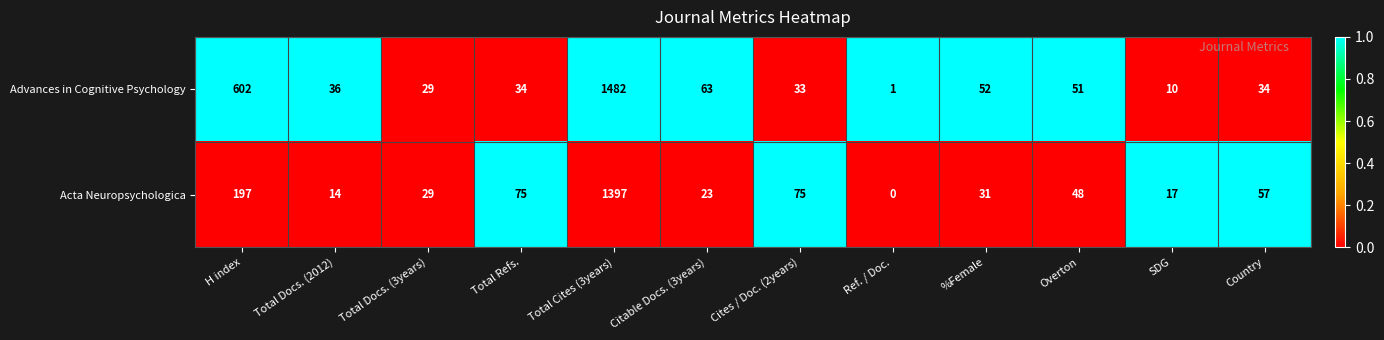

Reading left to right, extract all data points from this chart.

Advances in Cognitive Psychology: 602	36	29	34	1482	63	33	1	52	51	10	34
Acta Neuropsychologica: 197	14	29	75	1397	23	75	0	31	48	17	57